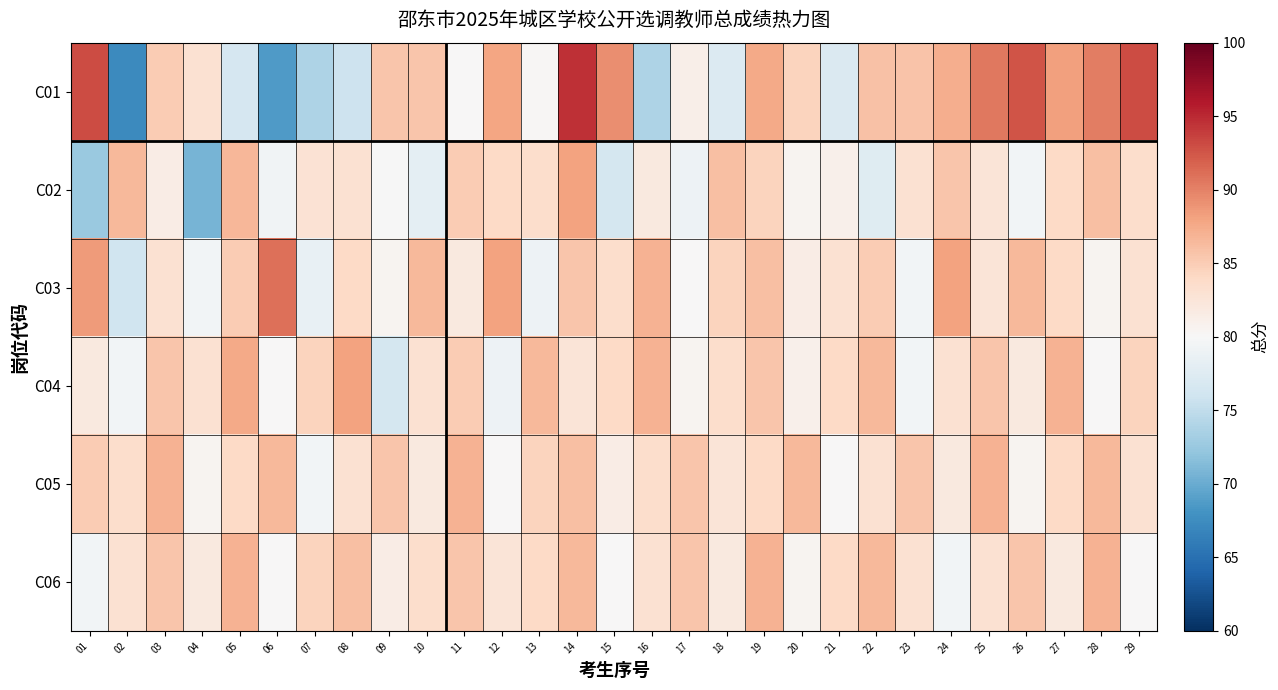

Count the number of data series in this chart.

6